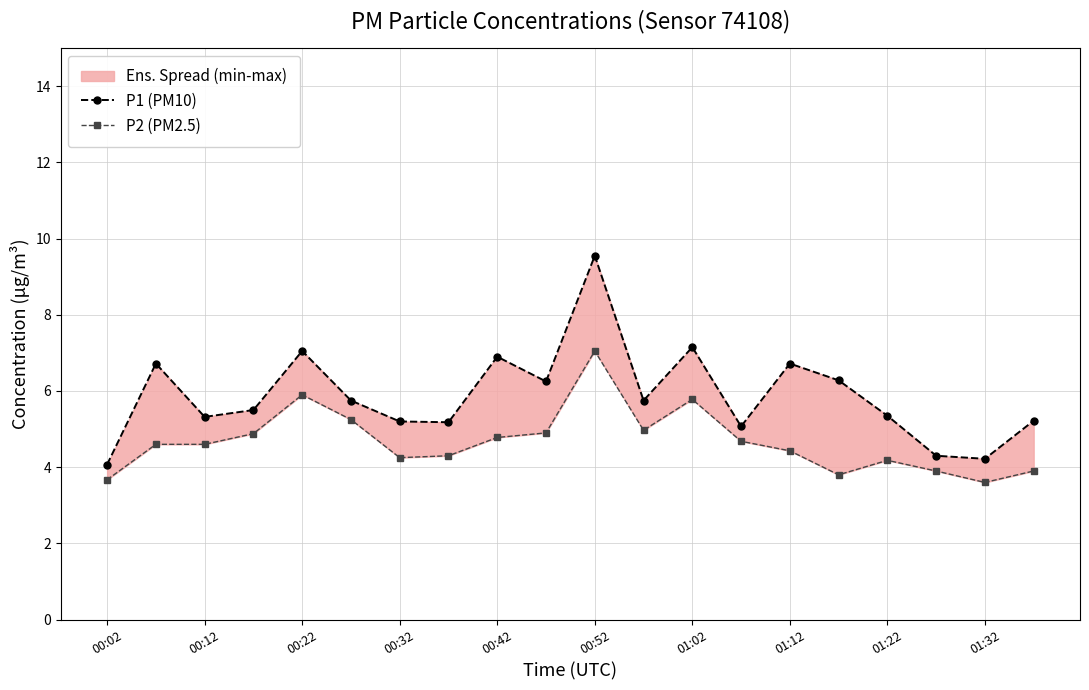

Which series has the widest spread of values?

P1 (PM10)